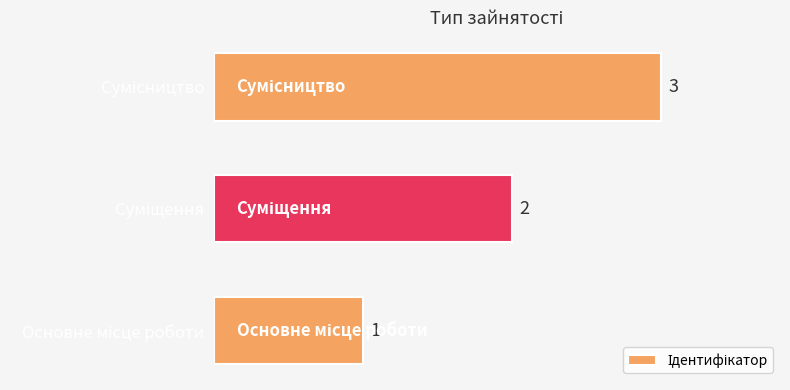

What is the maximum value shown in the chart?

3